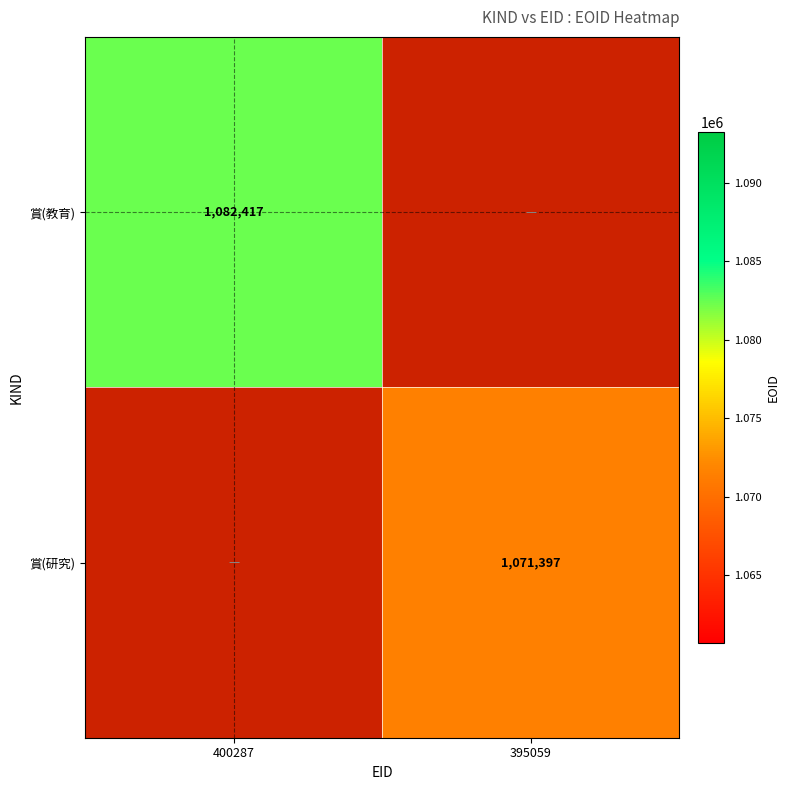

What is the maximum value shown in the chart?

1082417.0